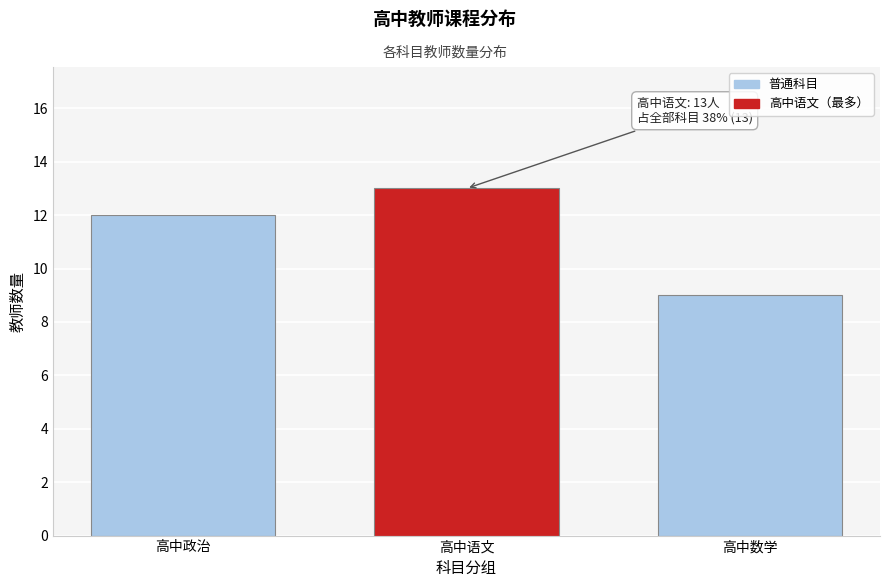

Reading left to right, what are all the values shown in this chart?

12	13	9